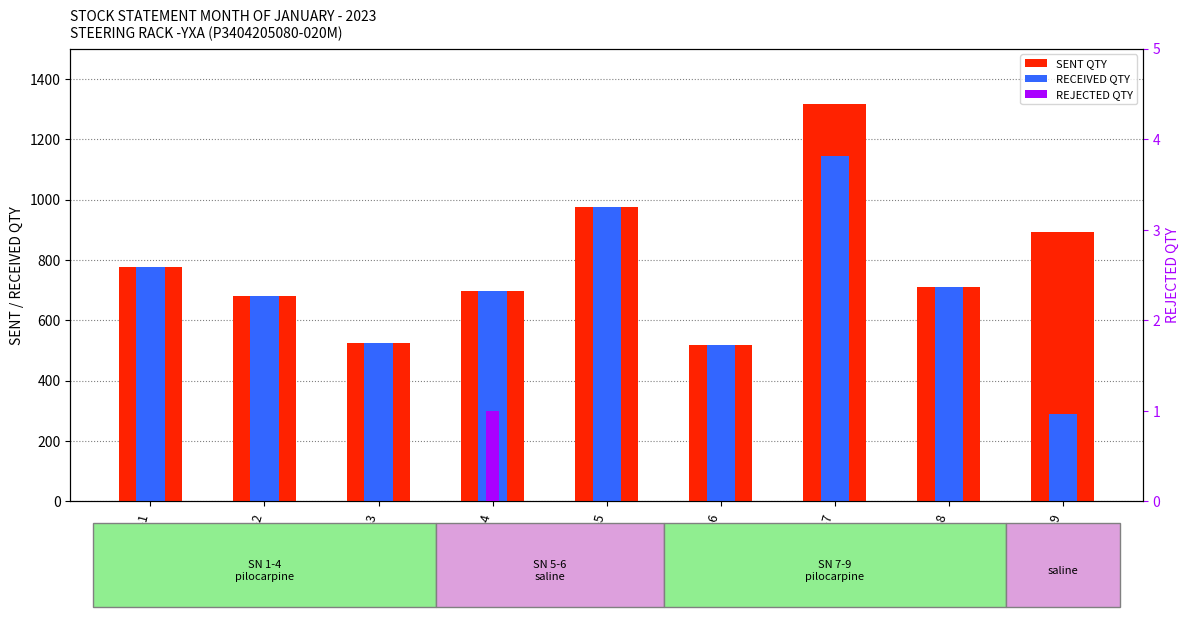

At how many categories does at least one series exceed 78?

9